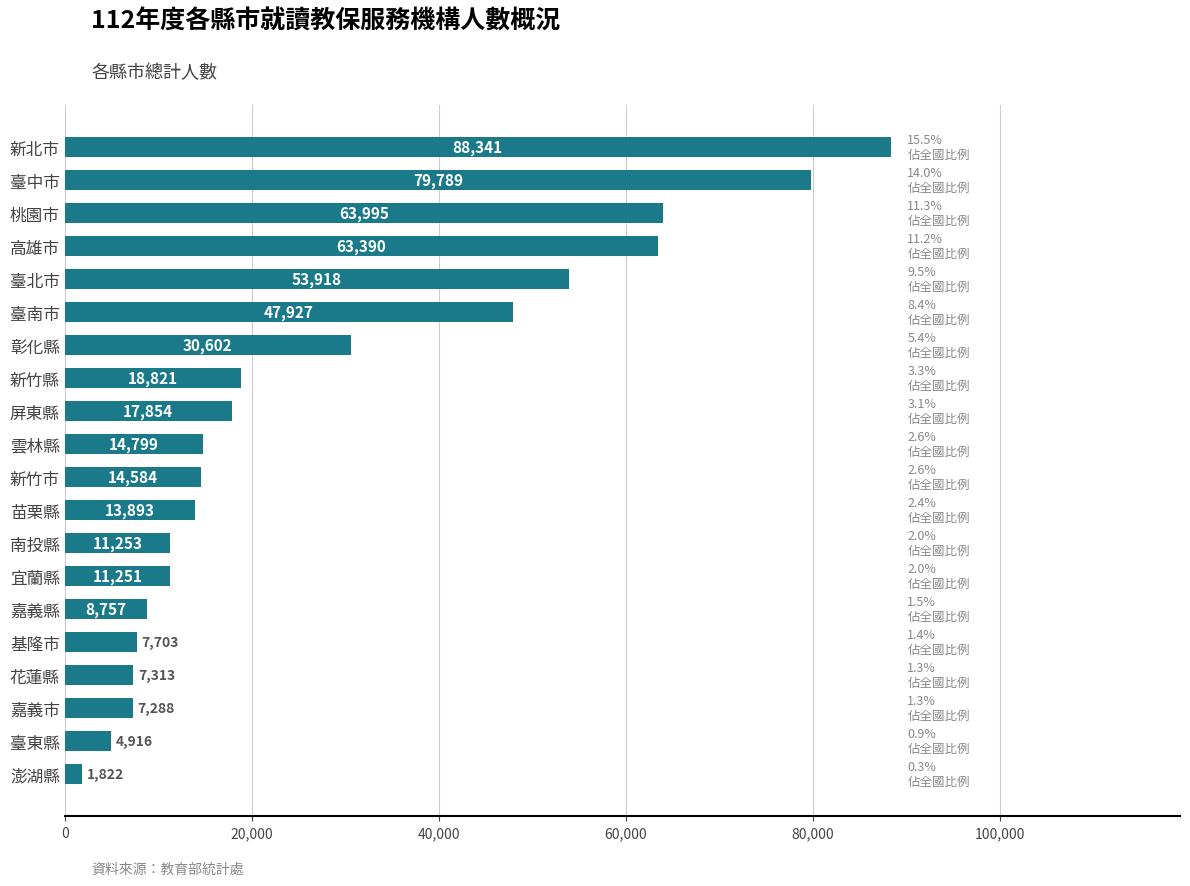

How many data points are less than 14799?

10